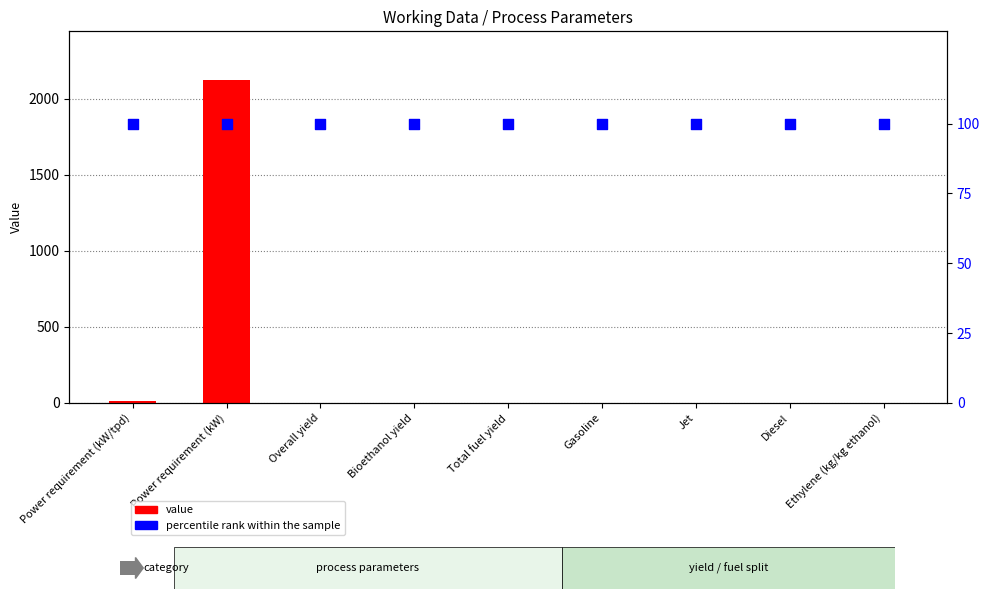

At which category is the sum across all series the highest?

Power requirement (kW)